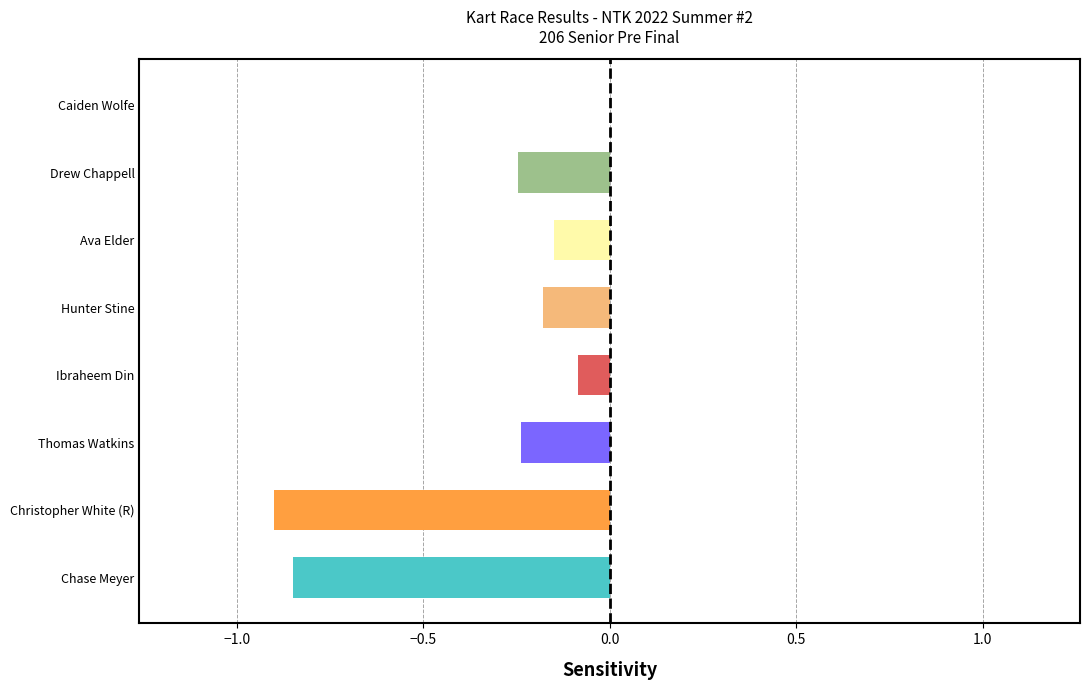

Between Hunter Stine and Chase Meyer, which is larger?

Hunter Stine